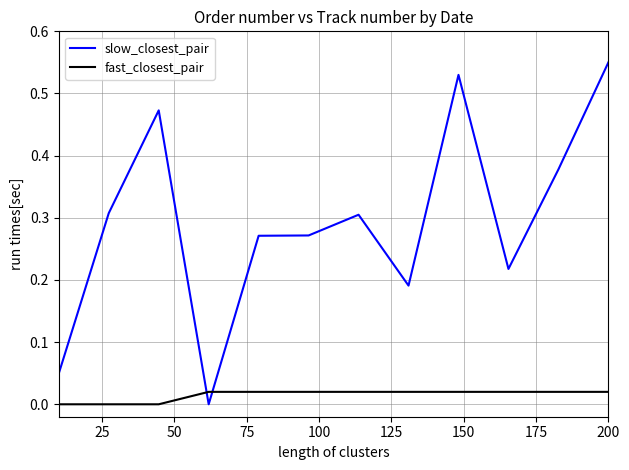

Which series has the largest total across all categories?

slow_closest_pair